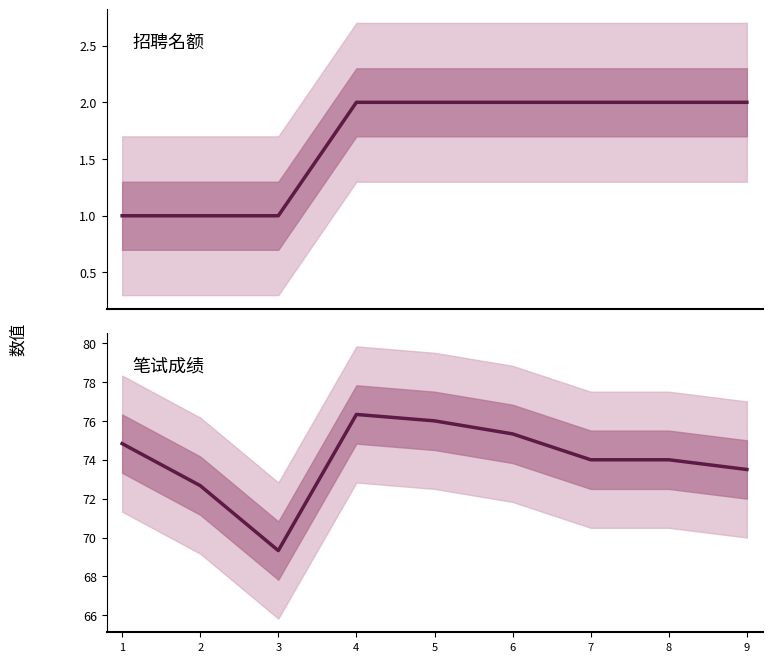

Where is the first local maximum for 笔试成绩?

4